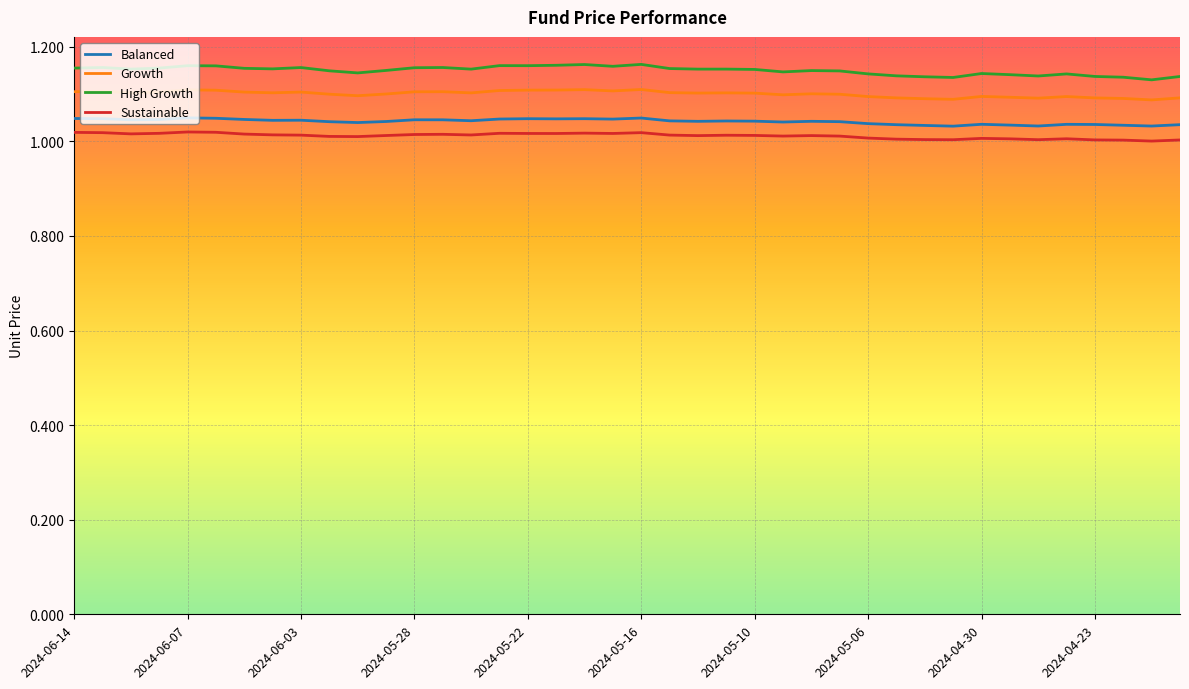

Which series has the largest total across all categories?

High Growth